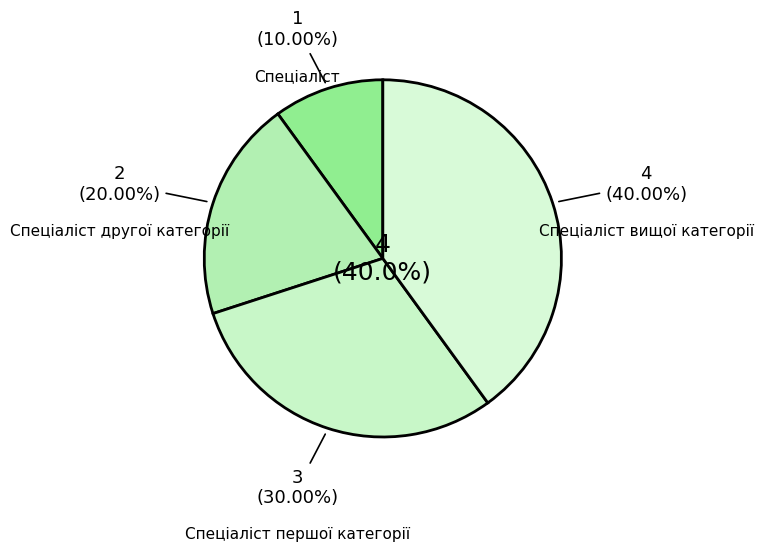

Is the sum of Спеціаліст першої категорії and Спеціаліст greater than half?

No